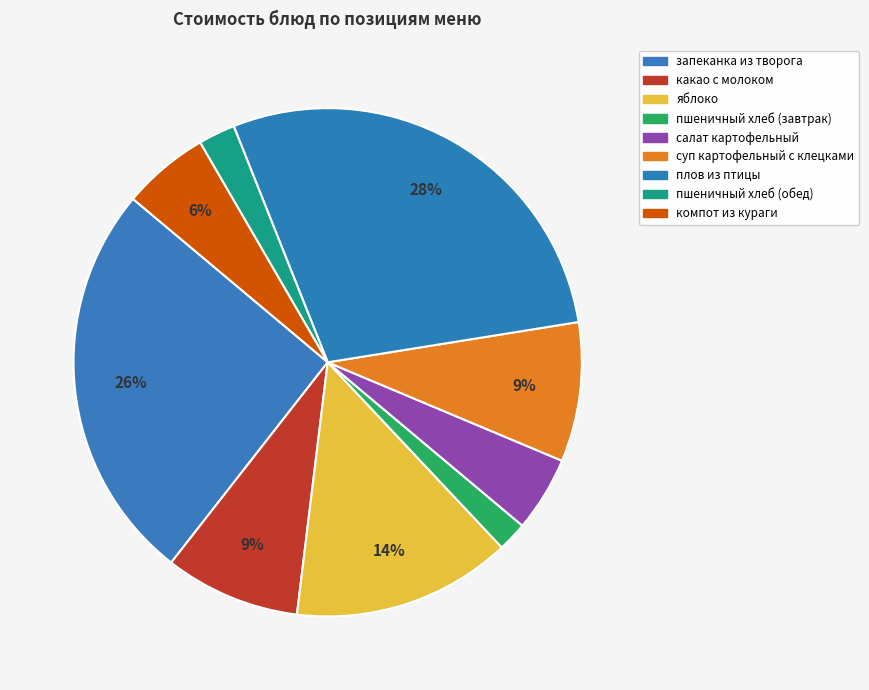

To the nearest percent, what is the difference between the largest and smallest slice percentages?

27%